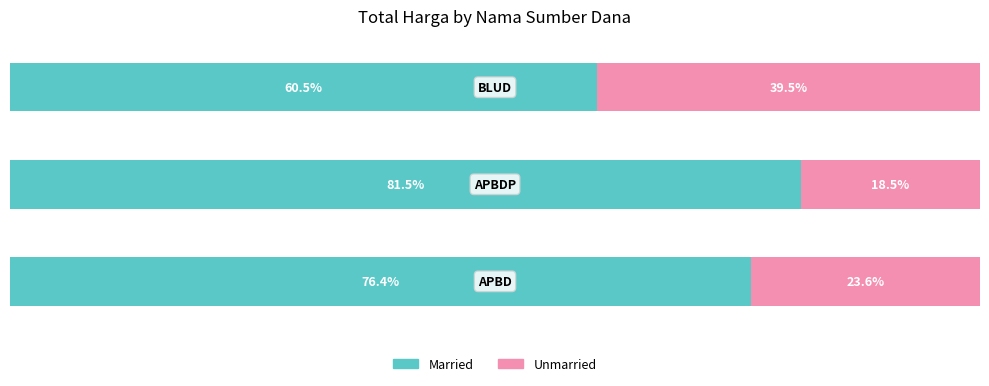

What are all the series names shown in the legend?

Married, Unmarried